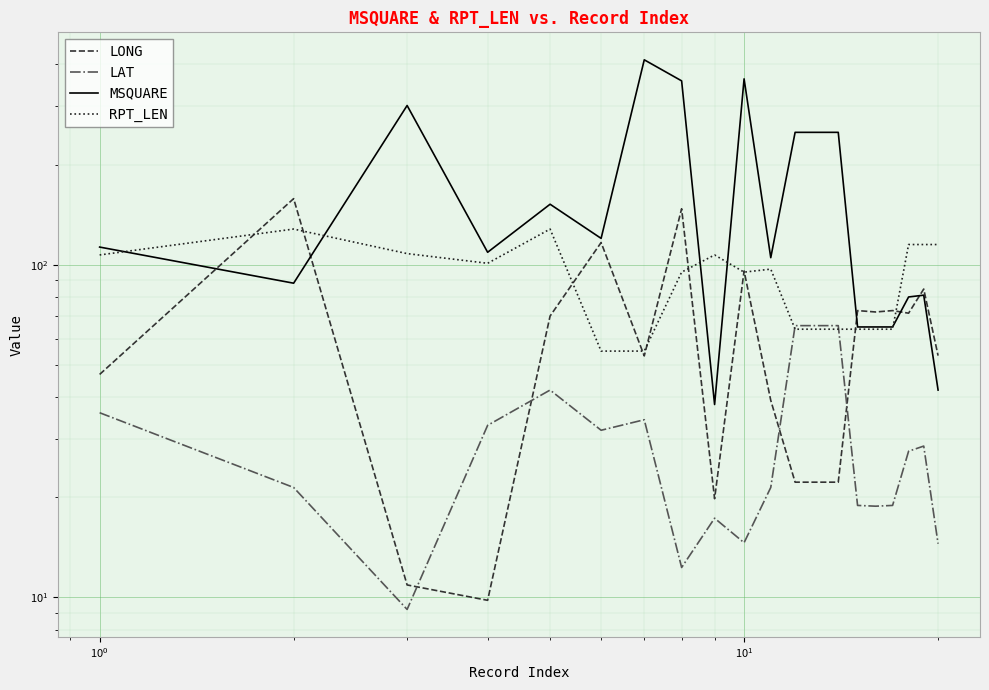

What is the average value of the MSQUARE series?

165.3